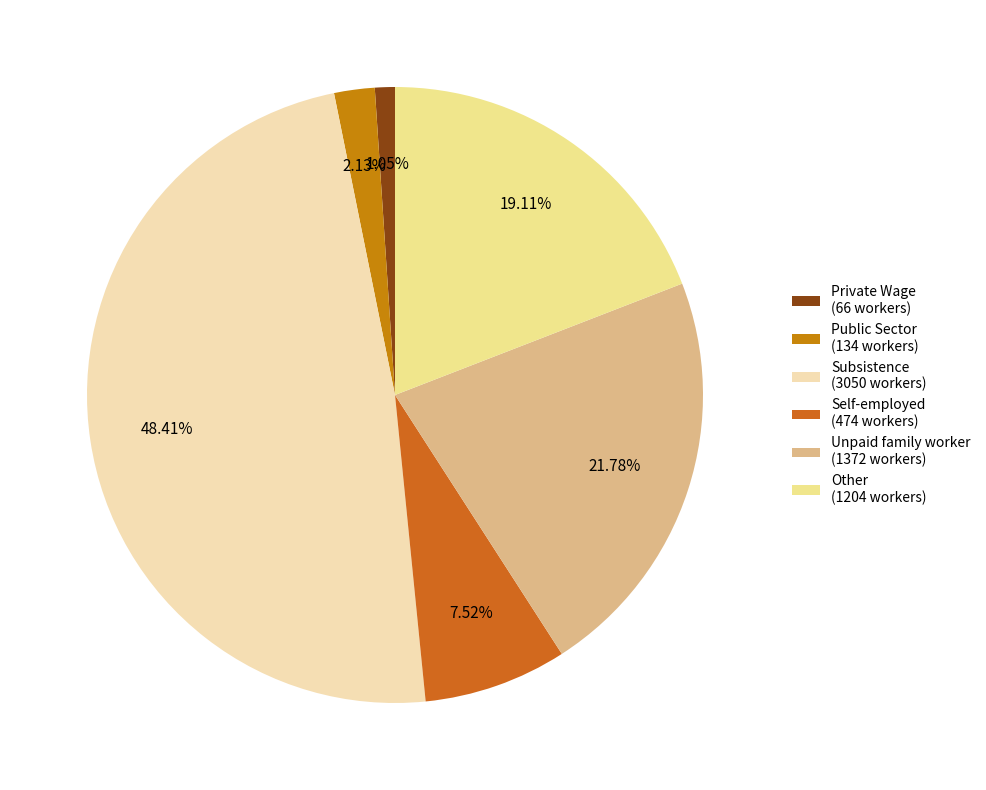

What percentage do Subsistence and Unpaid family worker together represent?

70.2%